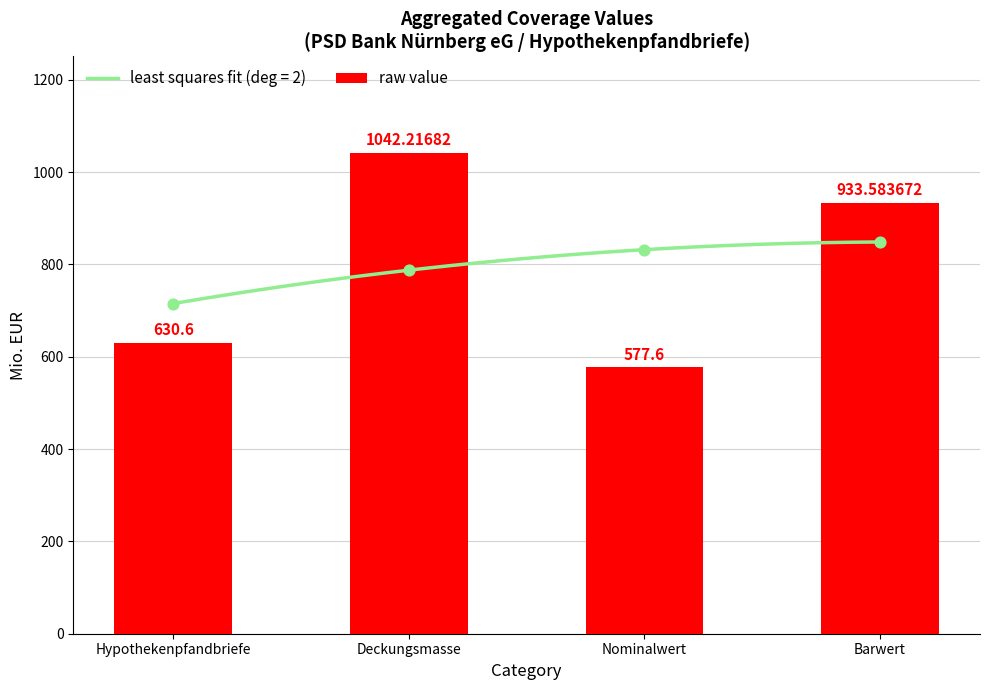

Which has a higher value, Nominalwert or Barwert?

Barwert